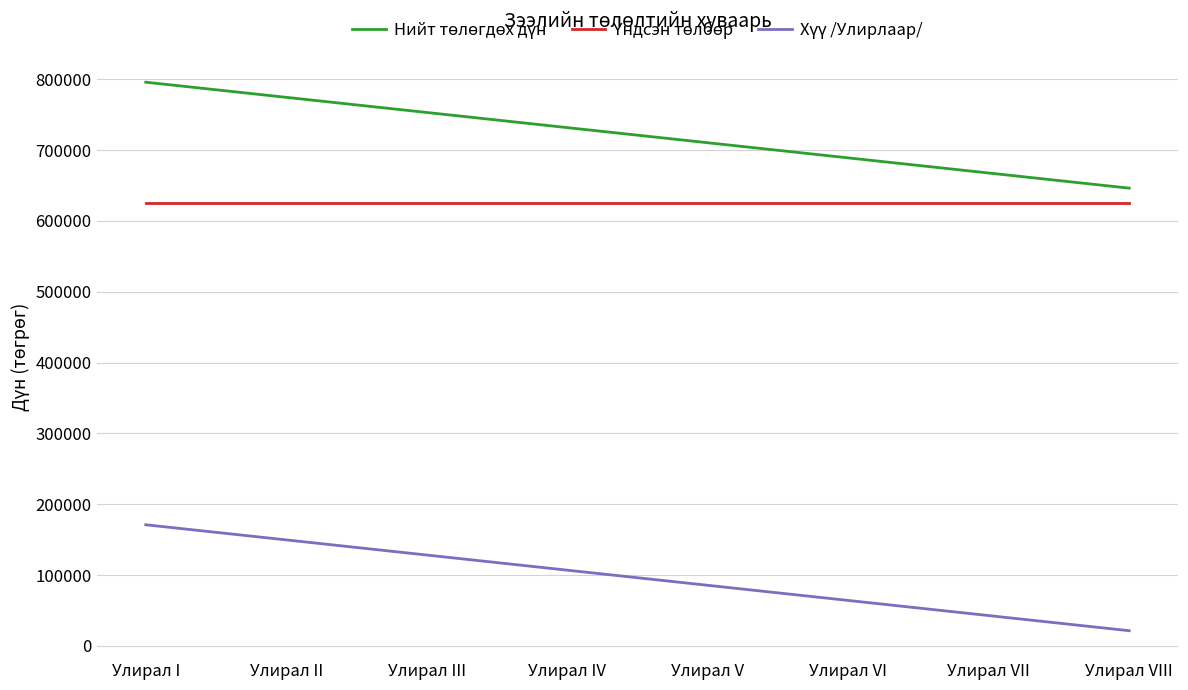

Which label corresponds to the smallest value in the chart?

Улирал VIII